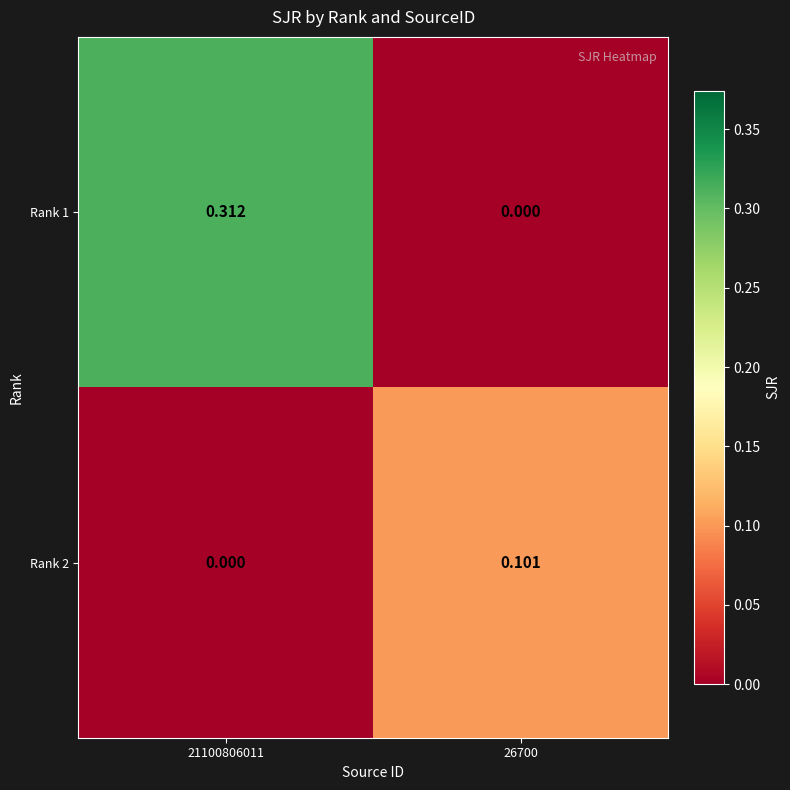

Rank the series at 26700 from highest to lowest value.

Rank 2, Rank 1